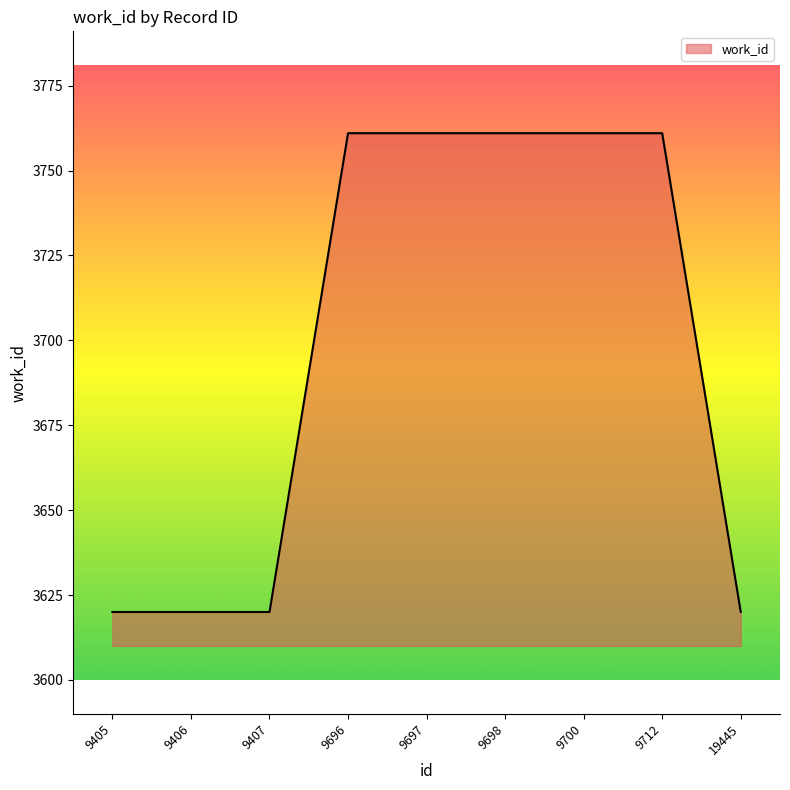

Count the number of categories in the chart.

9